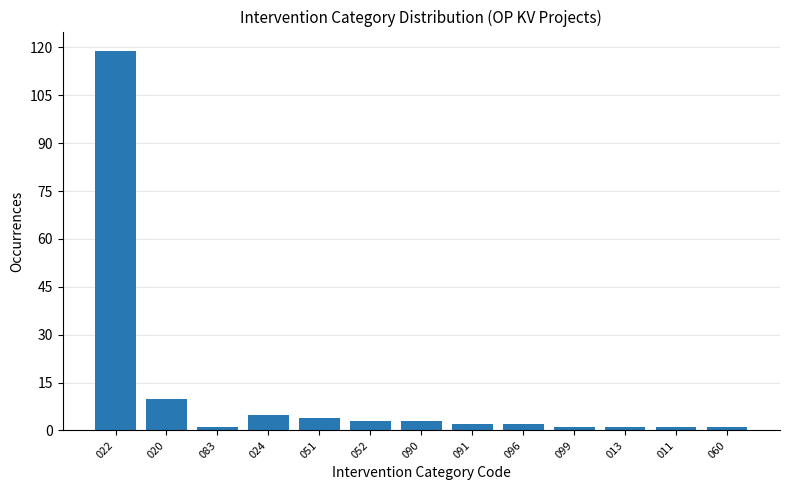

What is the label of the 9th bar from the right?

051